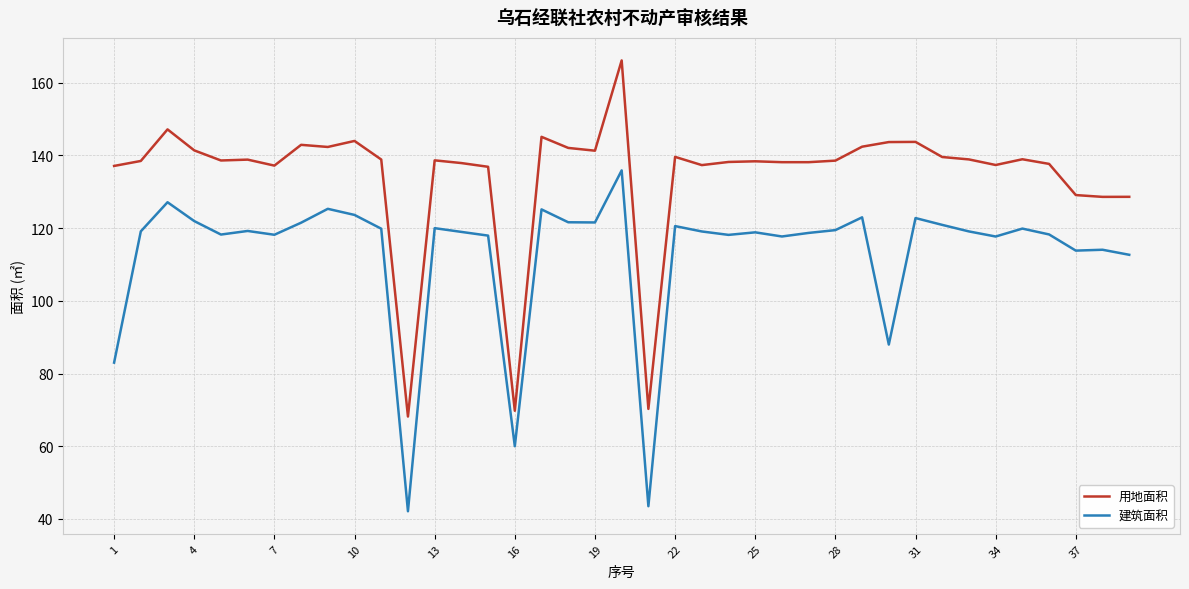

List the series in order of their overall mean, lowest first.

建筑面积, 用地面积